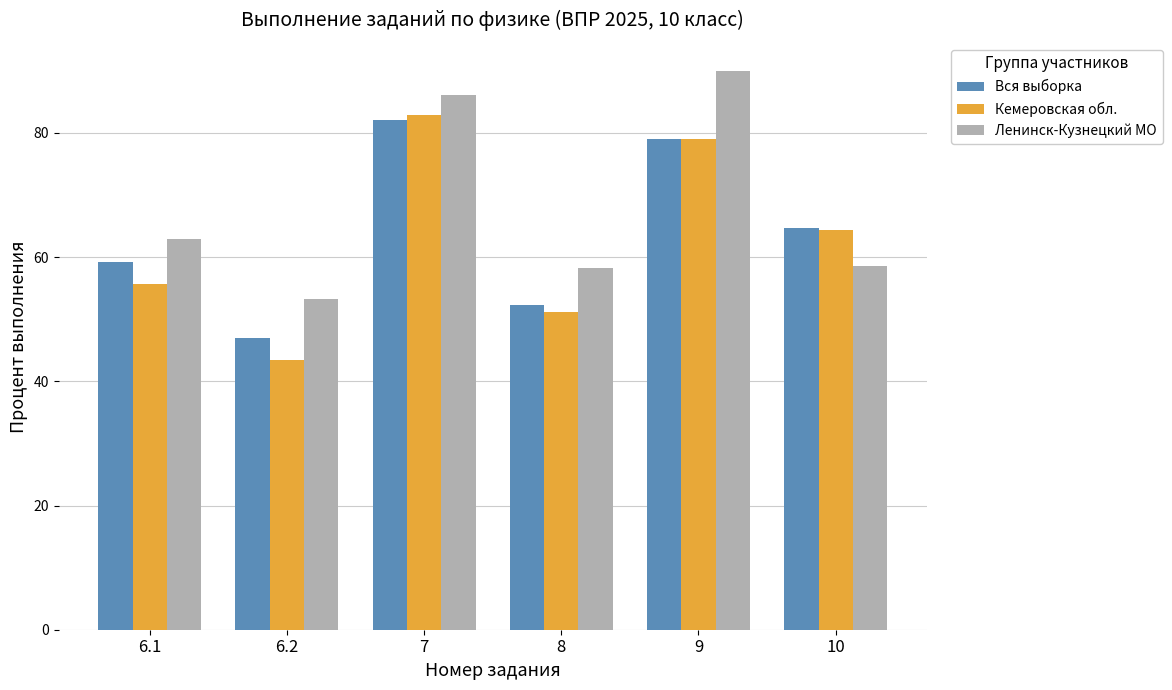

What is the maximum value for Кемеровская обл.?

82.9